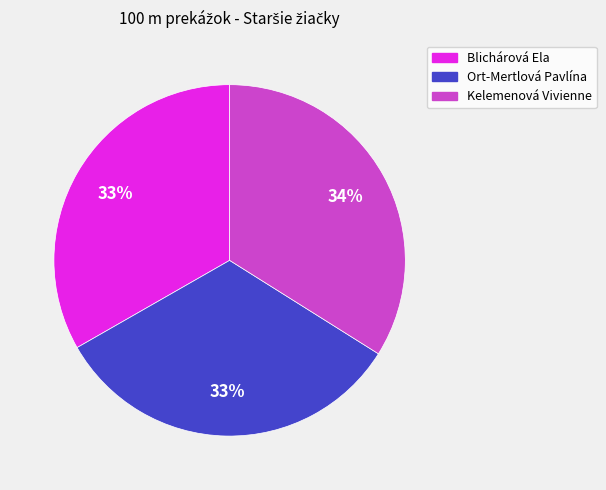

Is it true that Ort-Mertlová Pavlína is 40% of the pie?

False